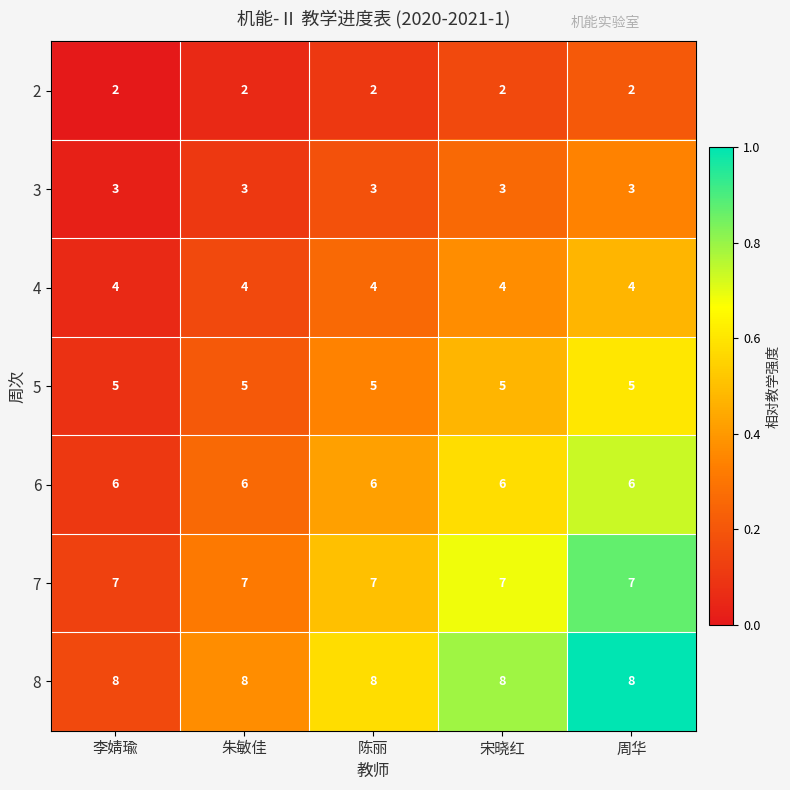

What is the spread (max minus min) of values at 陈丽?

6